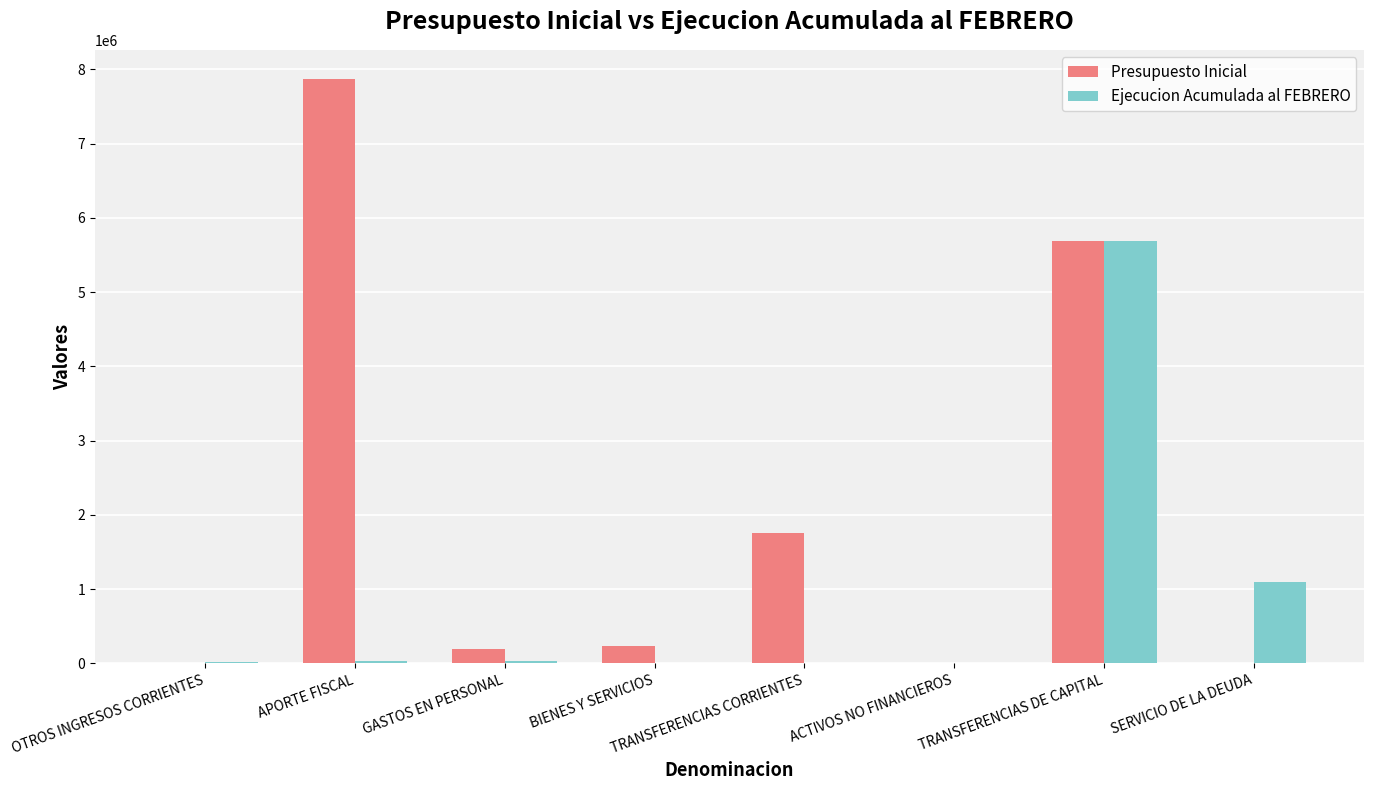

What is the sum of all Presupuesto Inicial values?

15739866